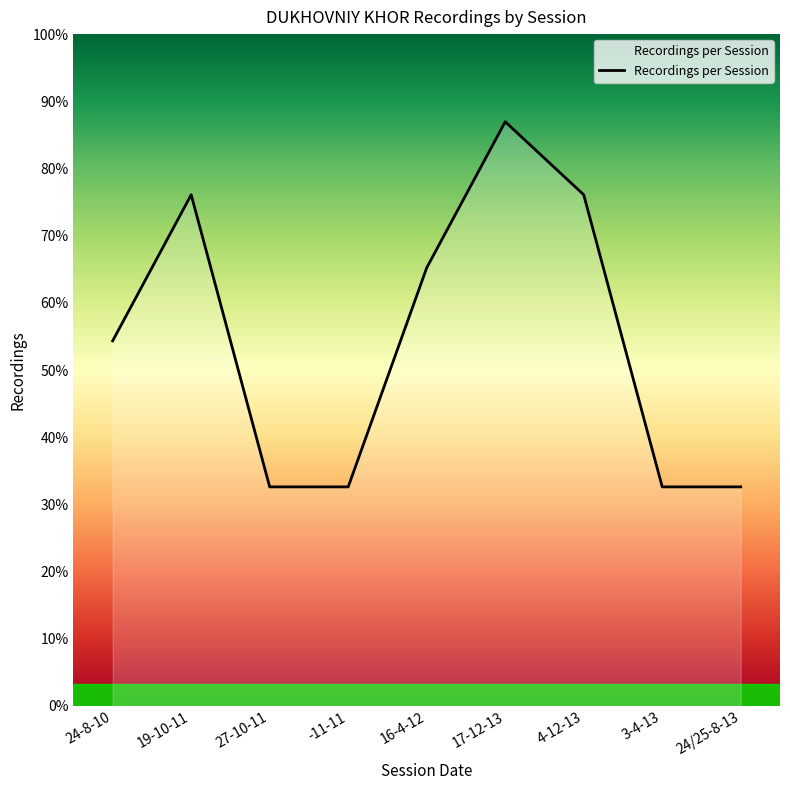

How many interior local peaks (higher than both neighbors) does the data have?

2